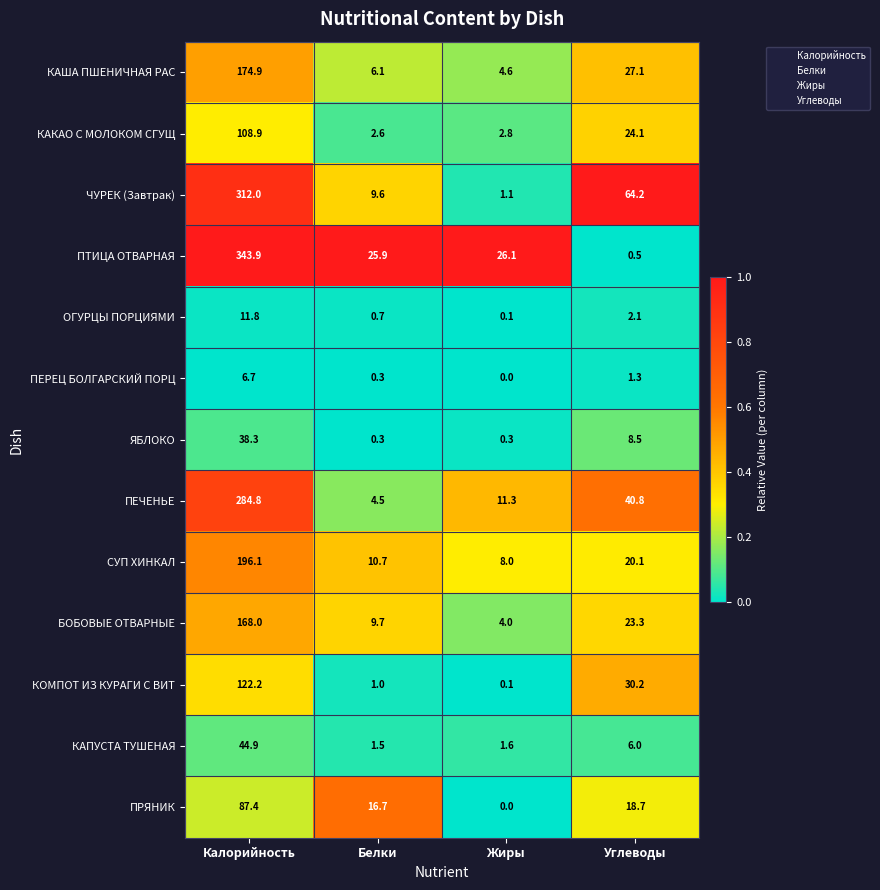

Rank the series by their maximum value, from lowest to highest.

ПЕРЕЦ БОЛГАРСКИЙ ПОРЦ, ОГУРЦЫ ПОРЦИЯМИ, ЯБЛОКО, КАПУСТА ТУШЕНАЯ, ПРЯНИК, КАКАО С МОЛОКОМ СГУЩ, КОМПОТ ИЗ КУРАГИ С ВИТ, БОБОВЫЕ ОТВАРНЫЕ, КАША ПШЕНИЧНАЯ РАС, СУП ХИНКАЛ, ПЕЧЕНЬЕ, ЧУРЕК (Завтрак), ПТИЦА ОТВАРНАЯ